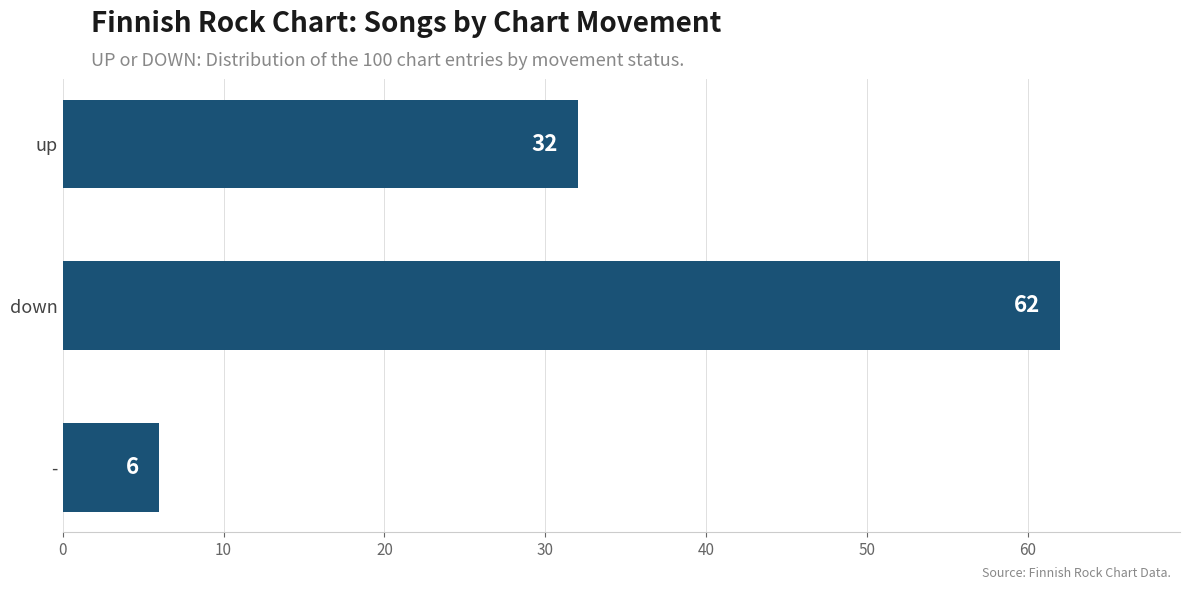

Rank the categories by value from highest to lowest.

down, up, -